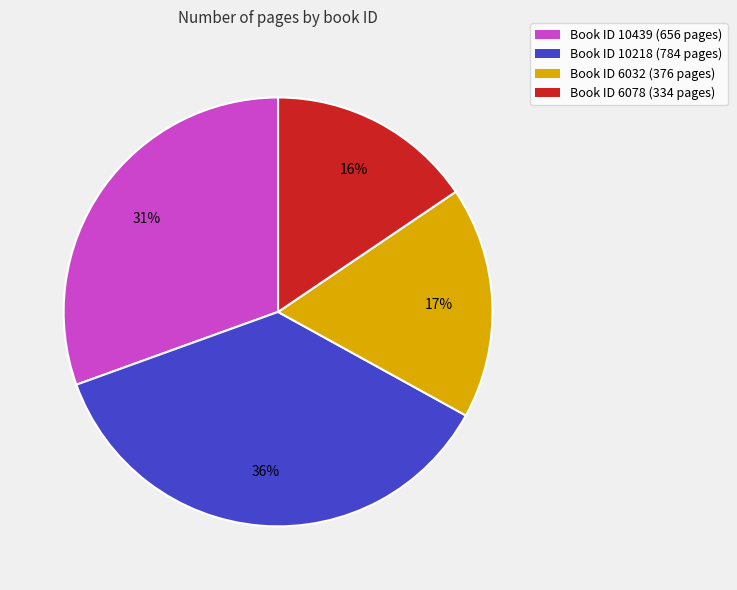

Is there a majority slice in this chart?

No